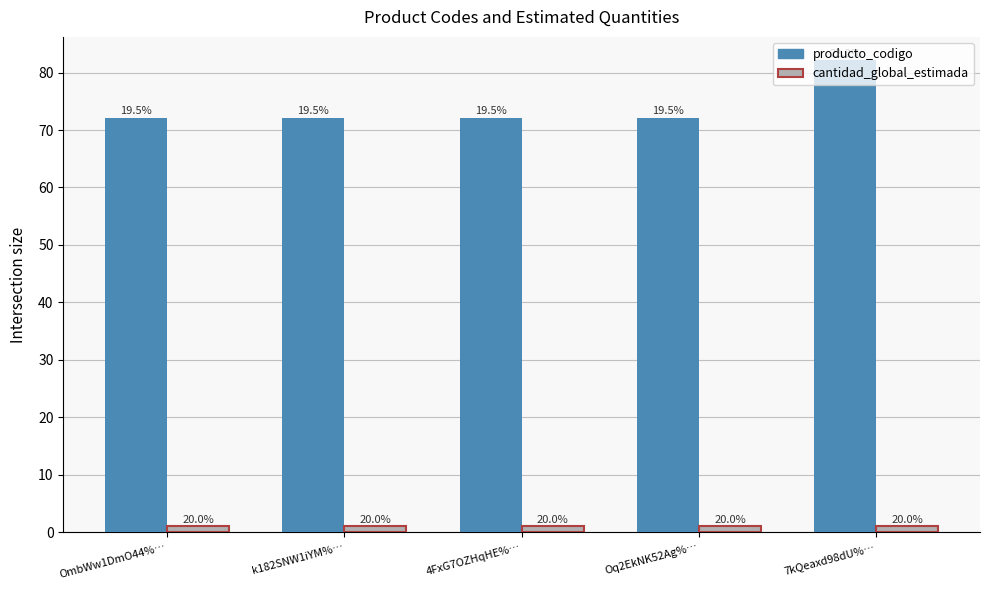

At which label does cantidad_global_estimada reach its minimum?

OmbWw1DmO44%…